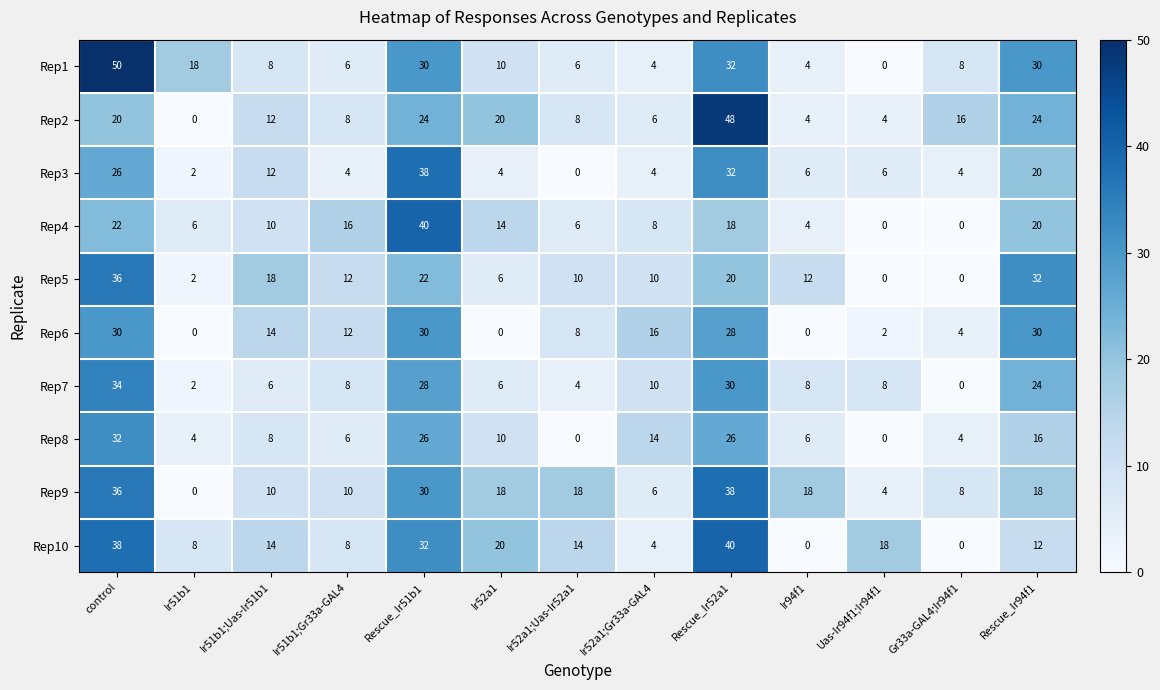

Which series has the largest range (max minus min)?

Rep1